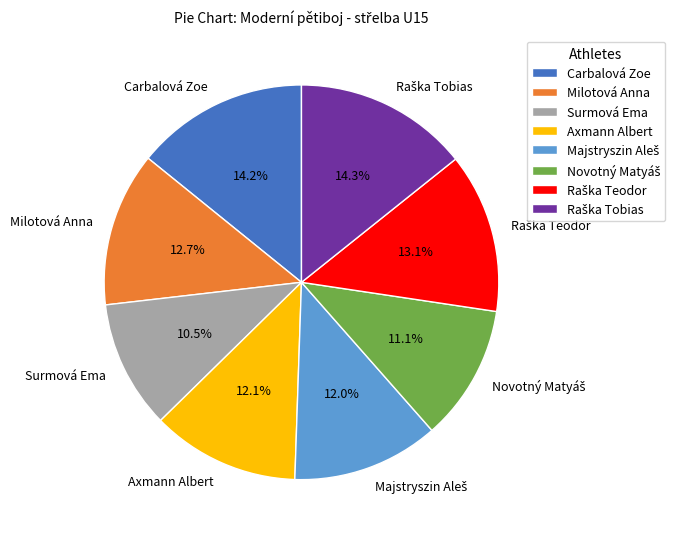

Which category has the smallest portion of the pie?

Surmová Ema